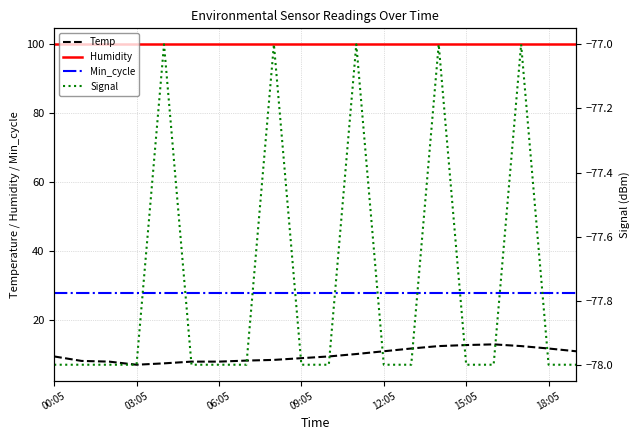

How many interior local peaks does the Signal series have?

5